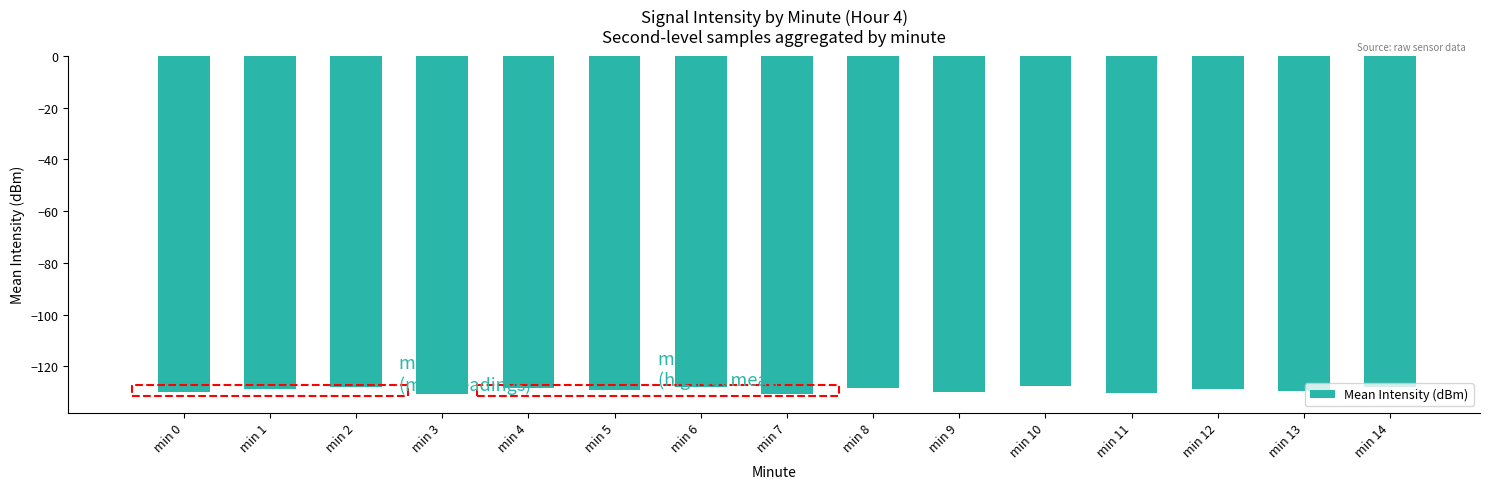

What is the value of the 4th bar from the left?

-130.4